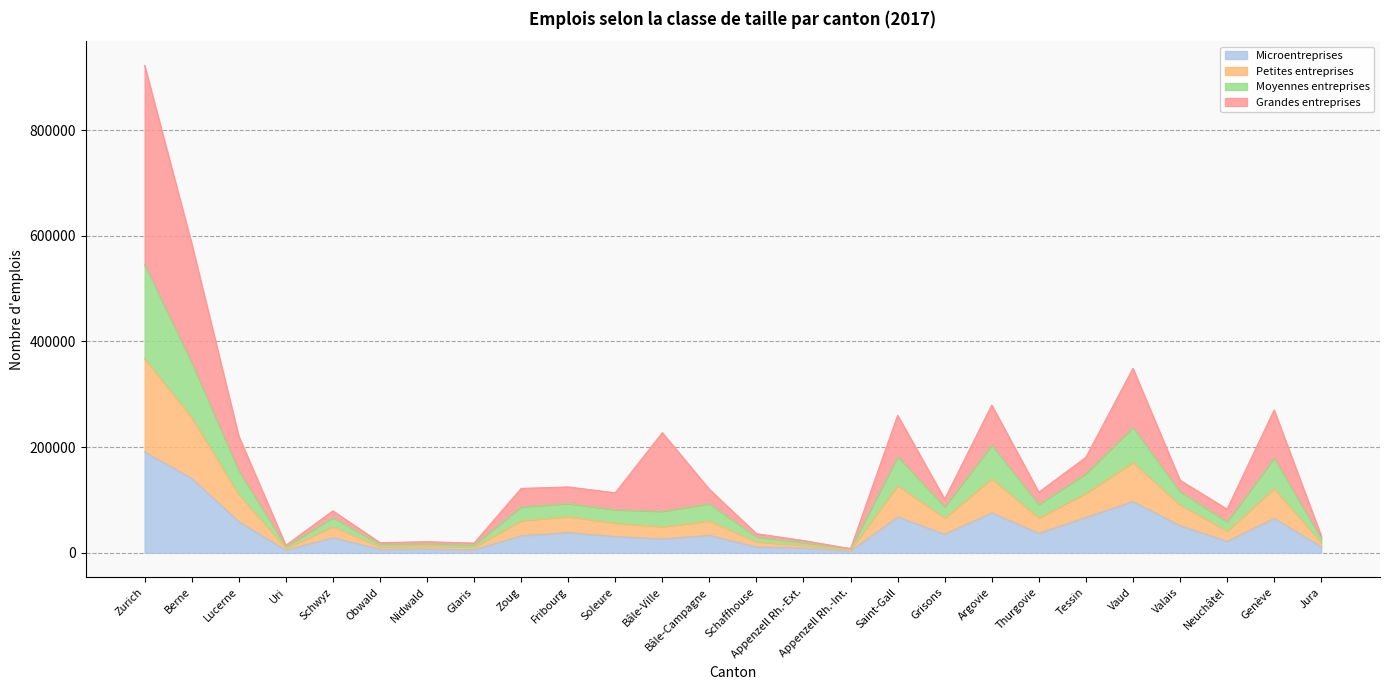

At which category is the sum across all series the highest?

Zurich